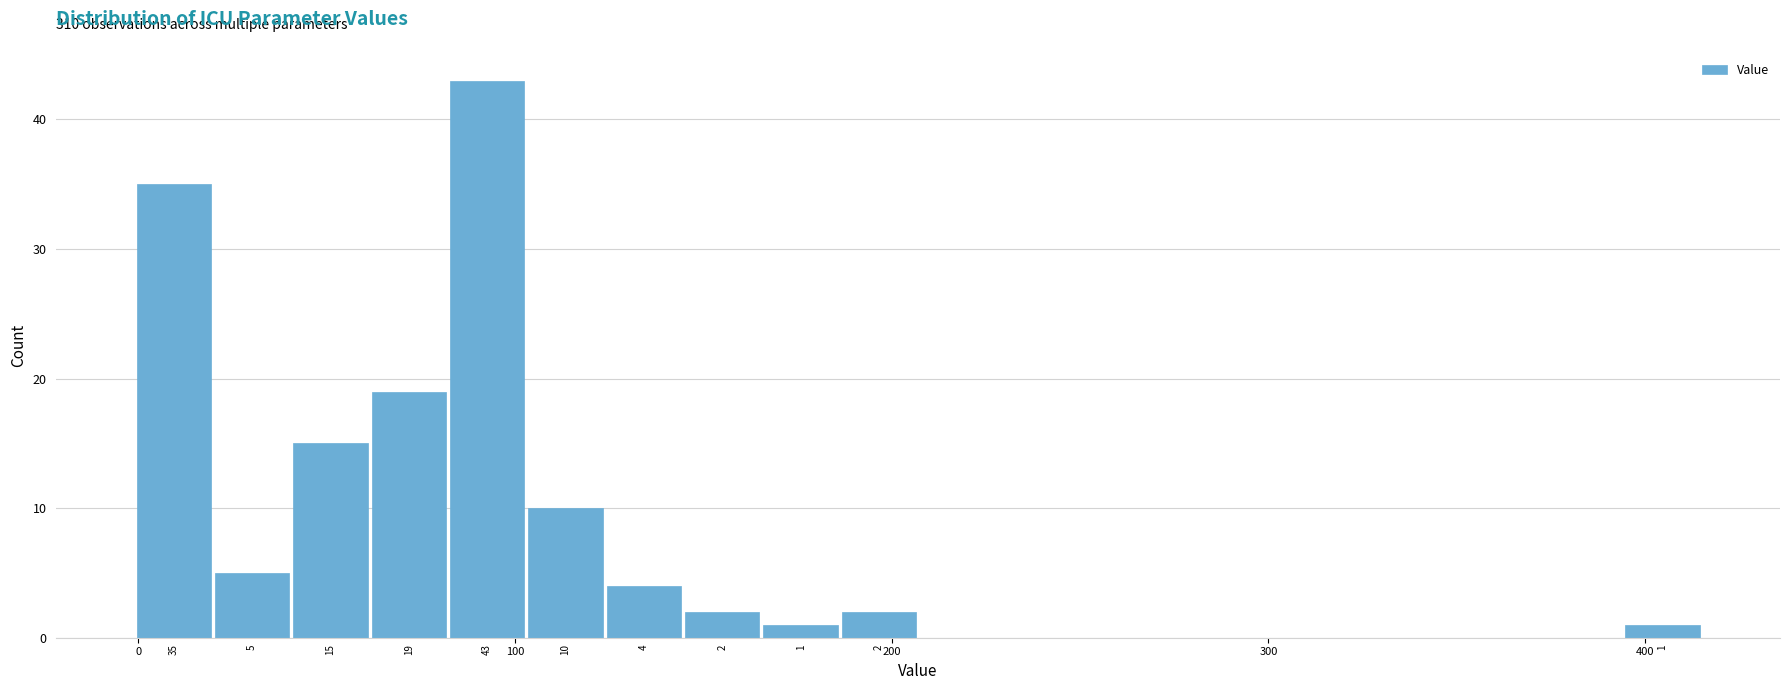

Around what value on the x-axis is the tallest bar? Give the approximate position of its centre, as read against the axis.

90